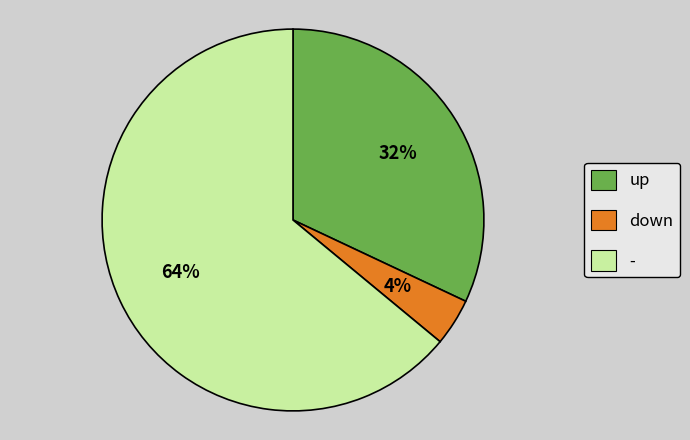

The - slice represents 64% of the pie. True or false?

True